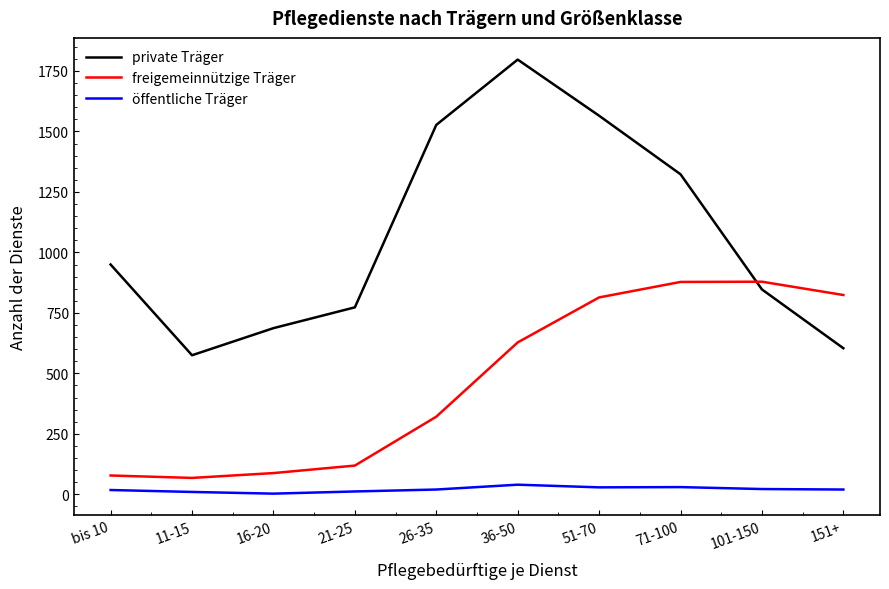

Read the private Träger value at 71-100.

1323